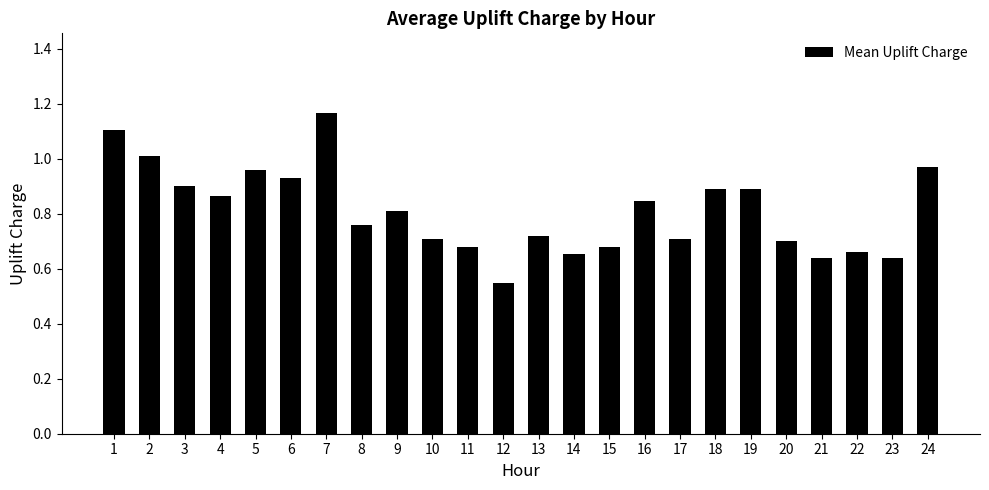

True or false: the data shows 1.3 at 4.

False